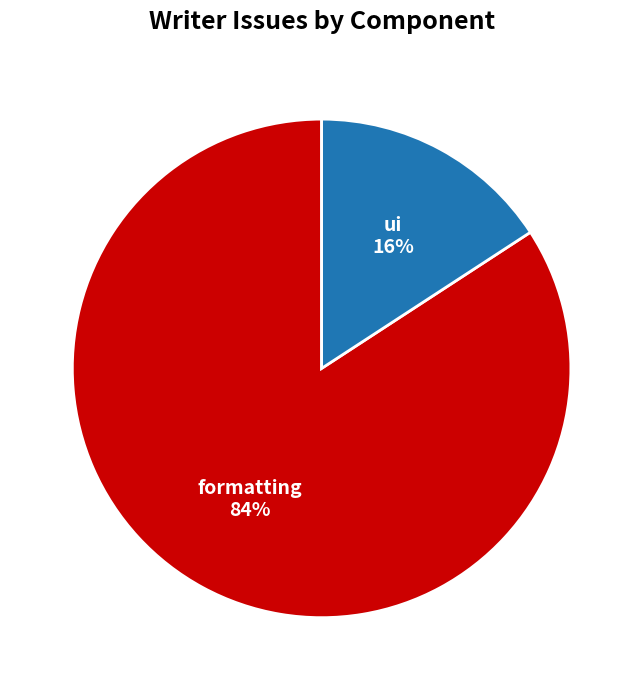

Which has a higher value, formatting or ui?

formatting